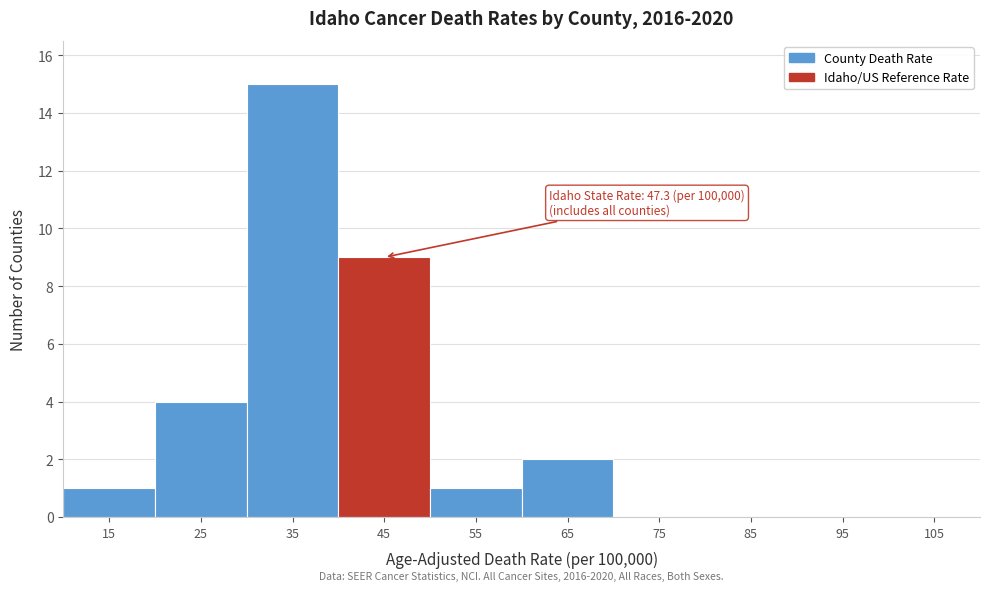

Reading left to right, transcribe all the data shown in this chart.

15=1	25=4	35=15	45=9	55=1	65=2	75=0	85=0	95=0	105=0